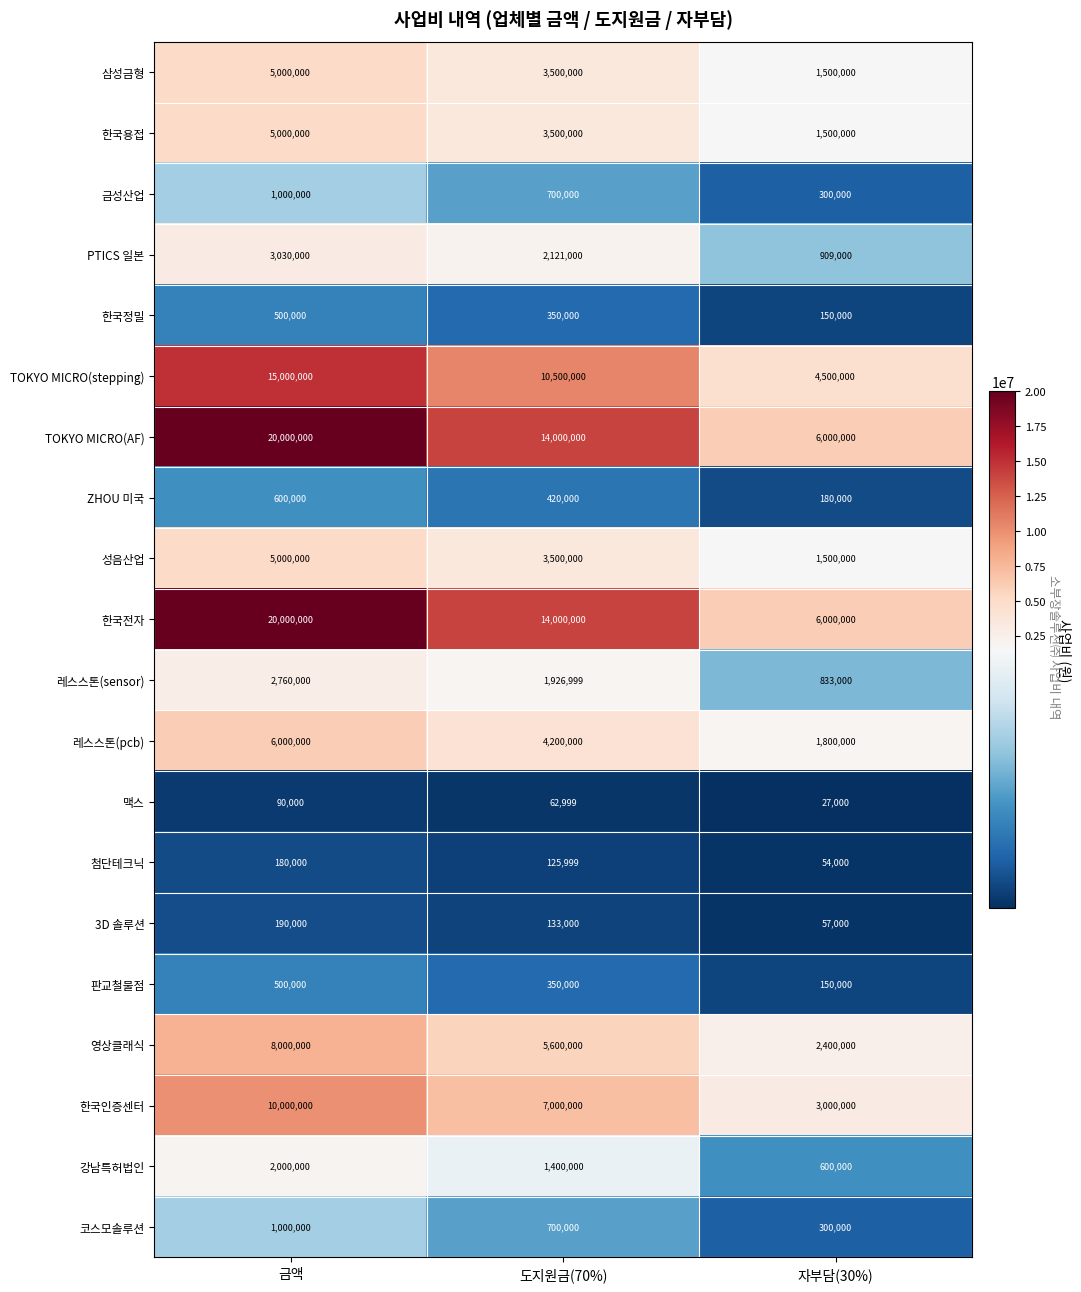

At which category does the chart reach its peak across all series?

금액